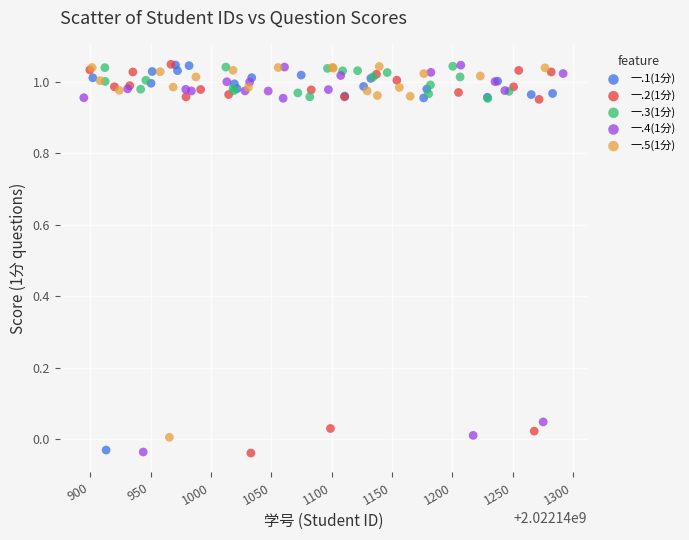

What are all the series names shown in the legend?

一.1(1分), 一.2(1分), 一.3(1分), 一.4(1分), 一.5(1分)